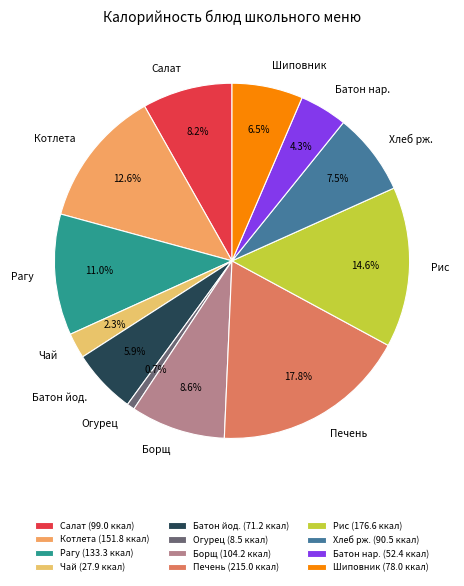

Does any single category account for the majority?

No